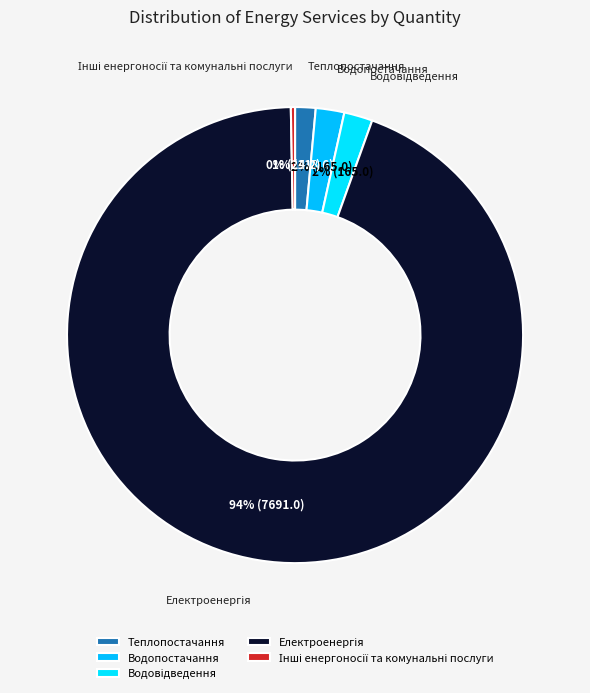

Is there any slice that represents more than half of the pie?

Yes